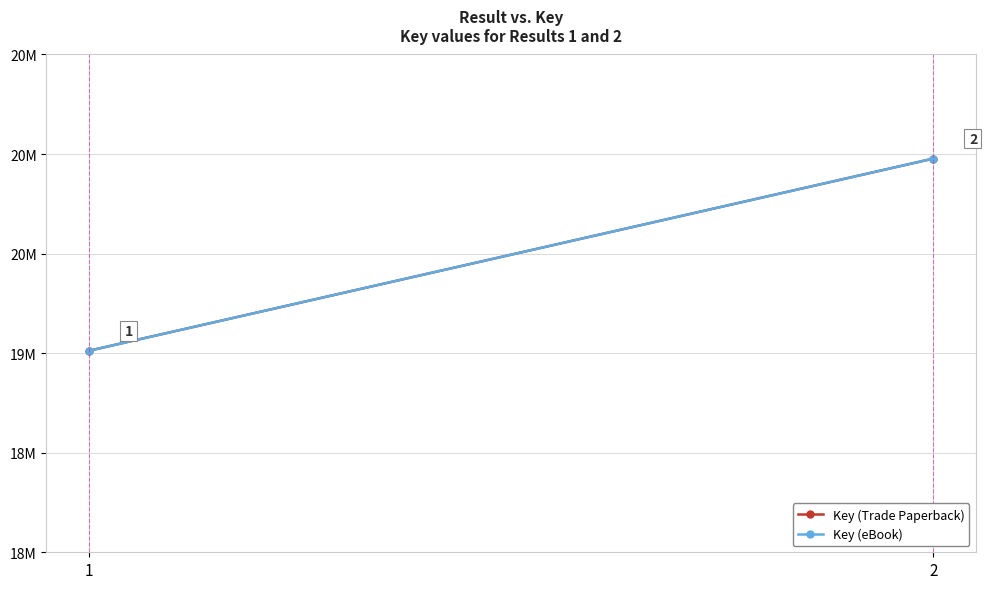

The Key (Trade Paperback) series shows 32955279 at 2. True or false?

False